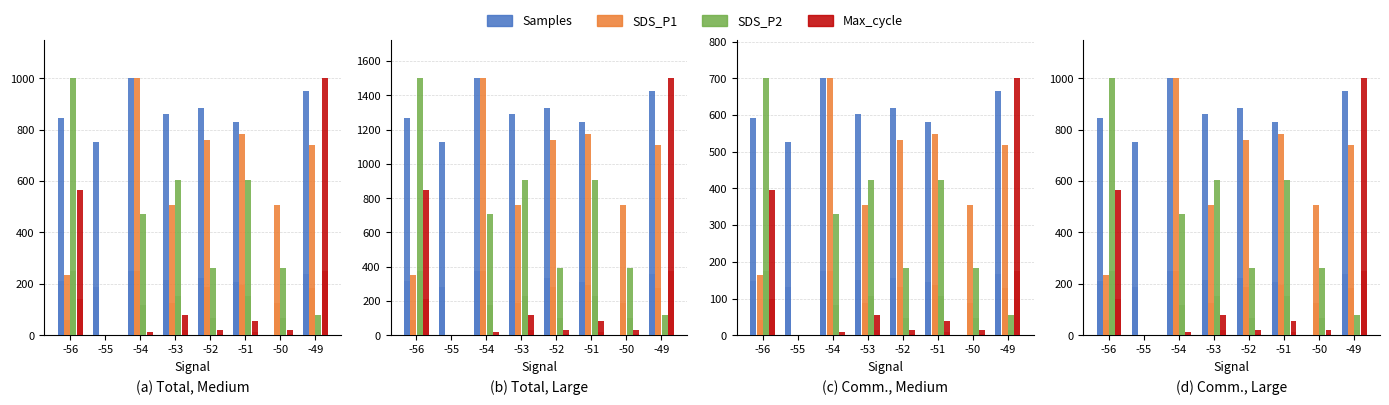

At how many categories does at least one series exceed 952?

3